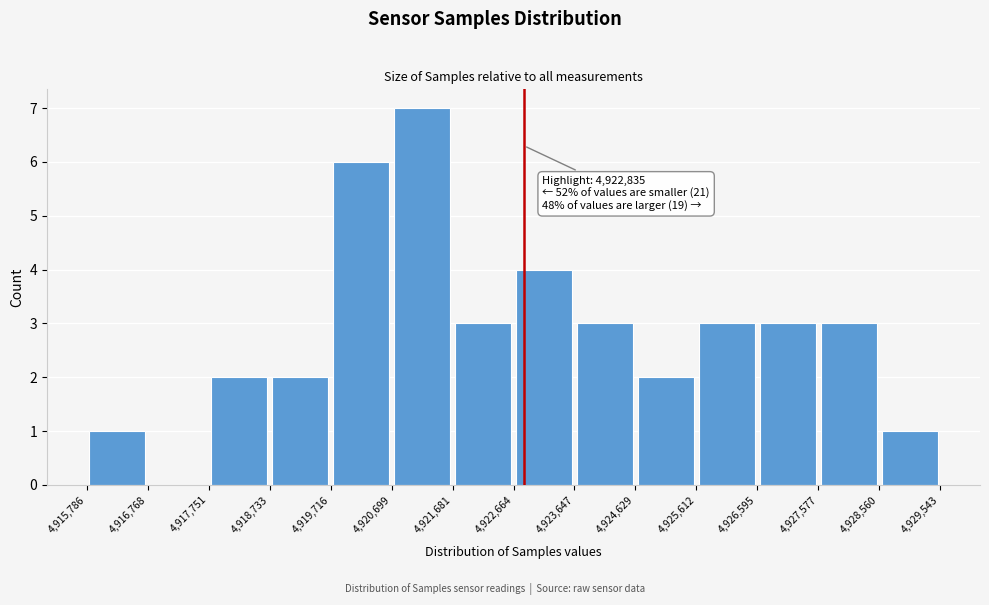

Over which range of the x-axis is the bar tallest?

4,920,699 to 4,921,681